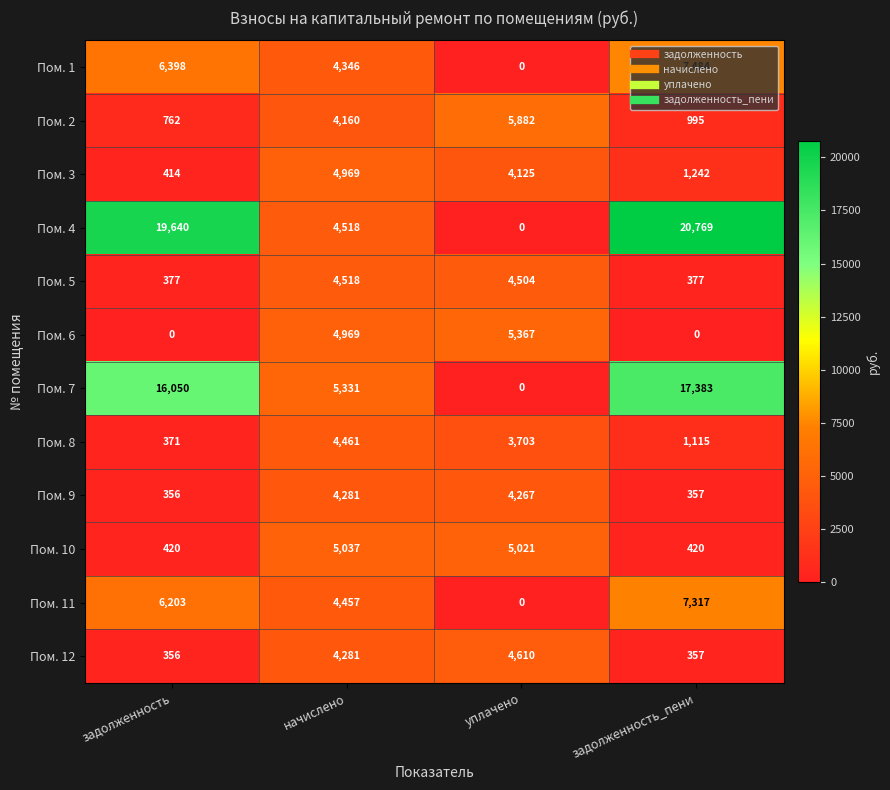

True or false: Пом. 10 has a value of 420 at задолженность.

True